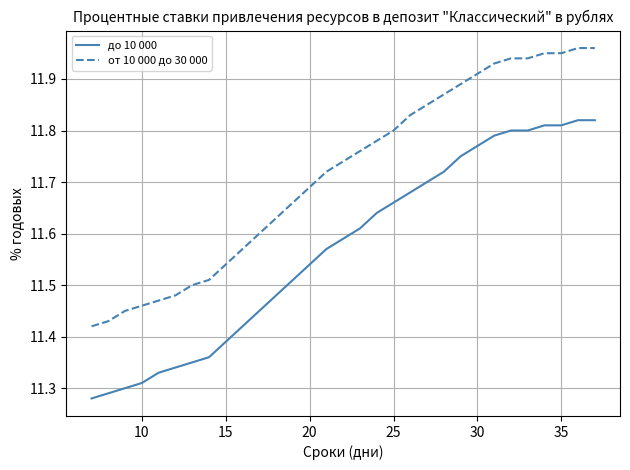

Which series has the largest total across all categories?

от 10 000 до 30 000